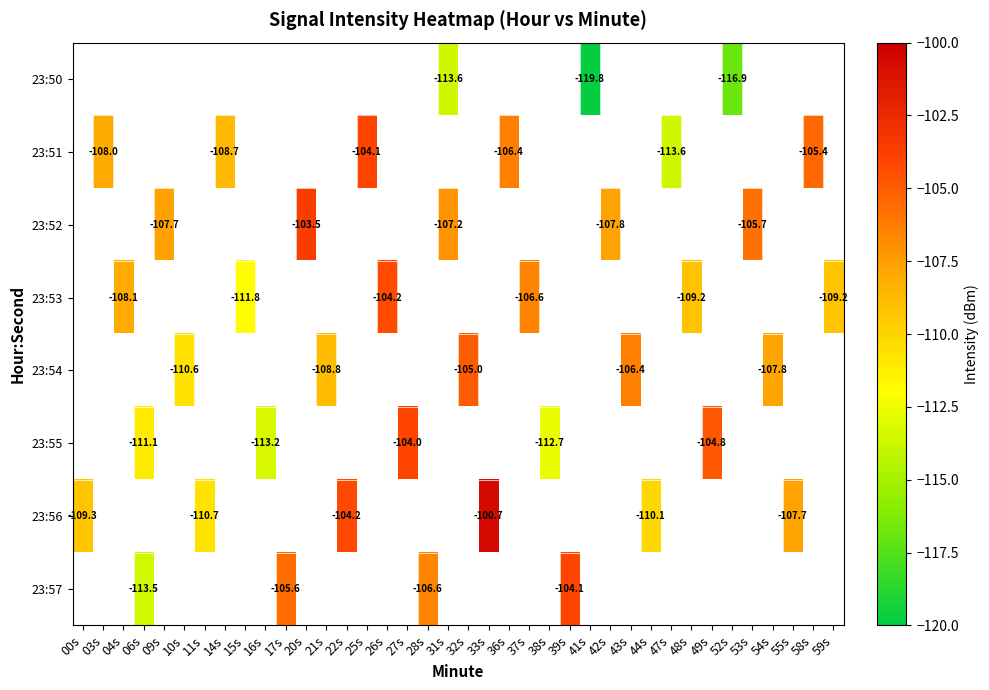

What is the minimum value shown in the chart?

-119.8